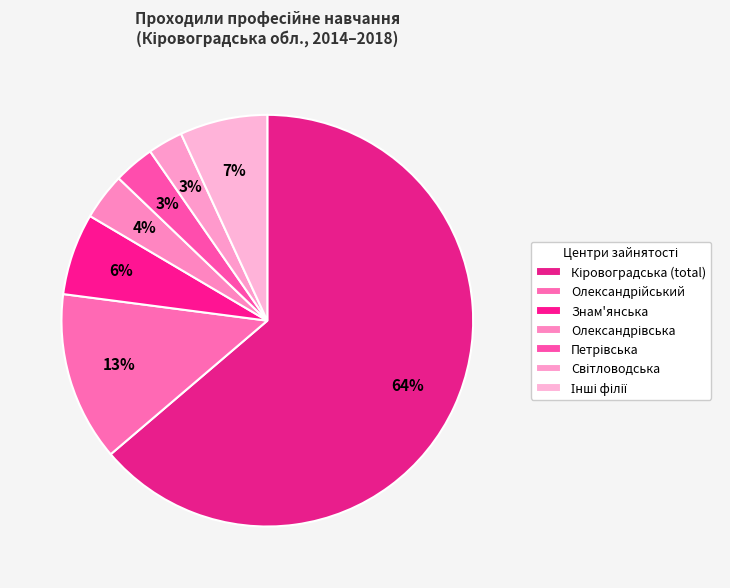

True or false: Олександрійський accounts for 13% of the total.

True